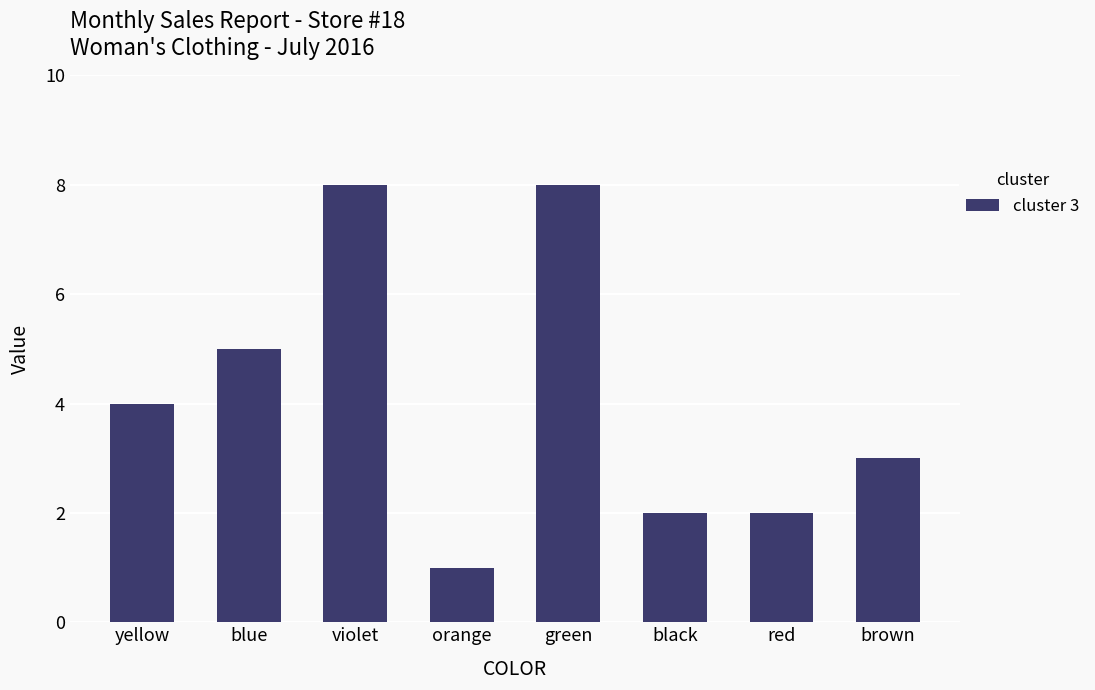

Where is the data nearest to the value 4?

yellow